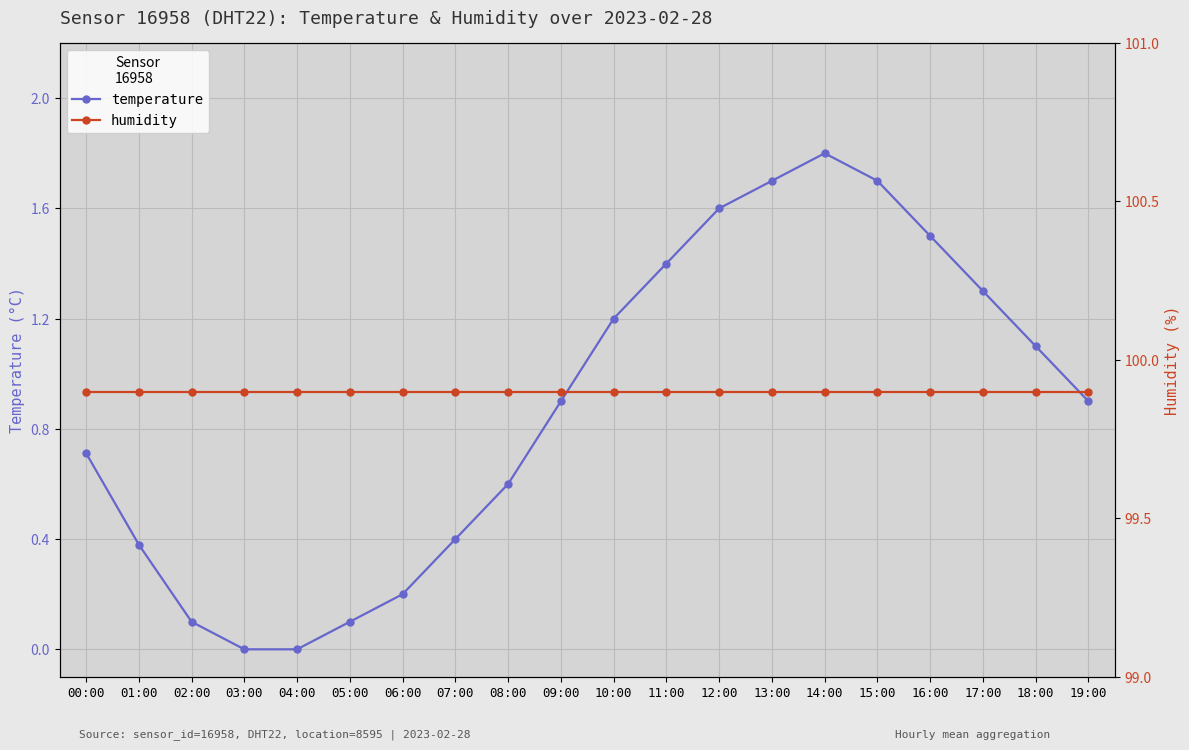

True or false: humidity has a value of 99.9 at 04:00.

True